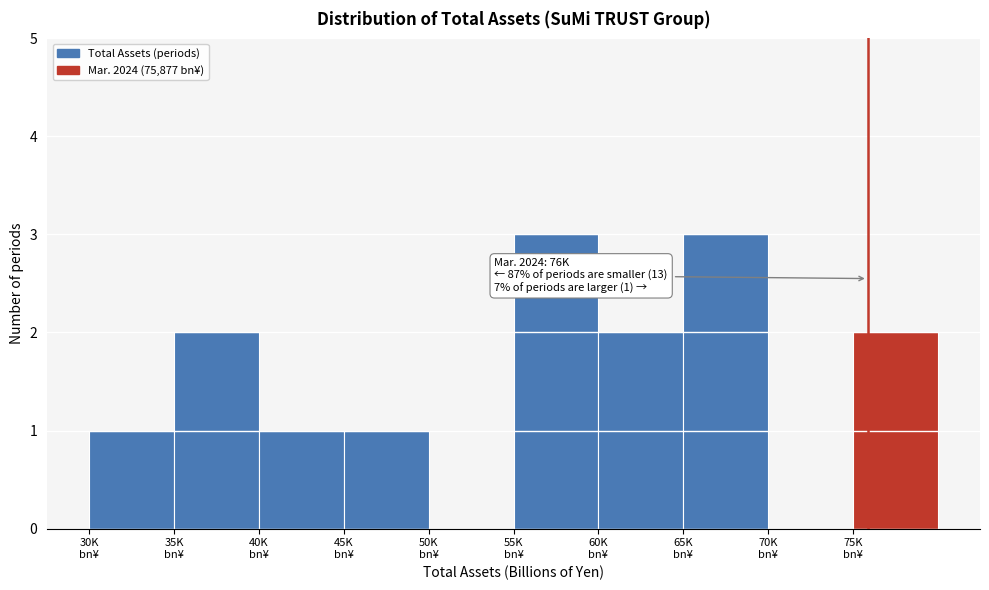

What is the greatest value displayed?

3